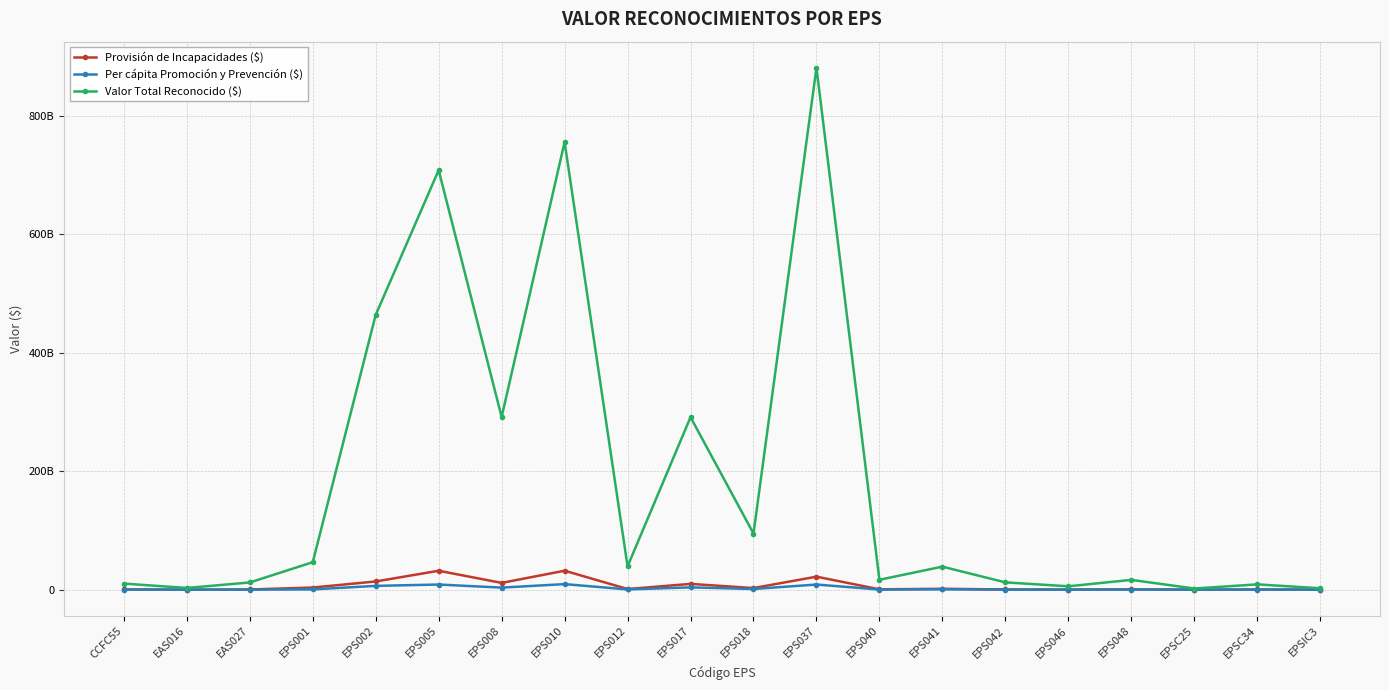

At which category is the sum across all series the highest?

EPS037